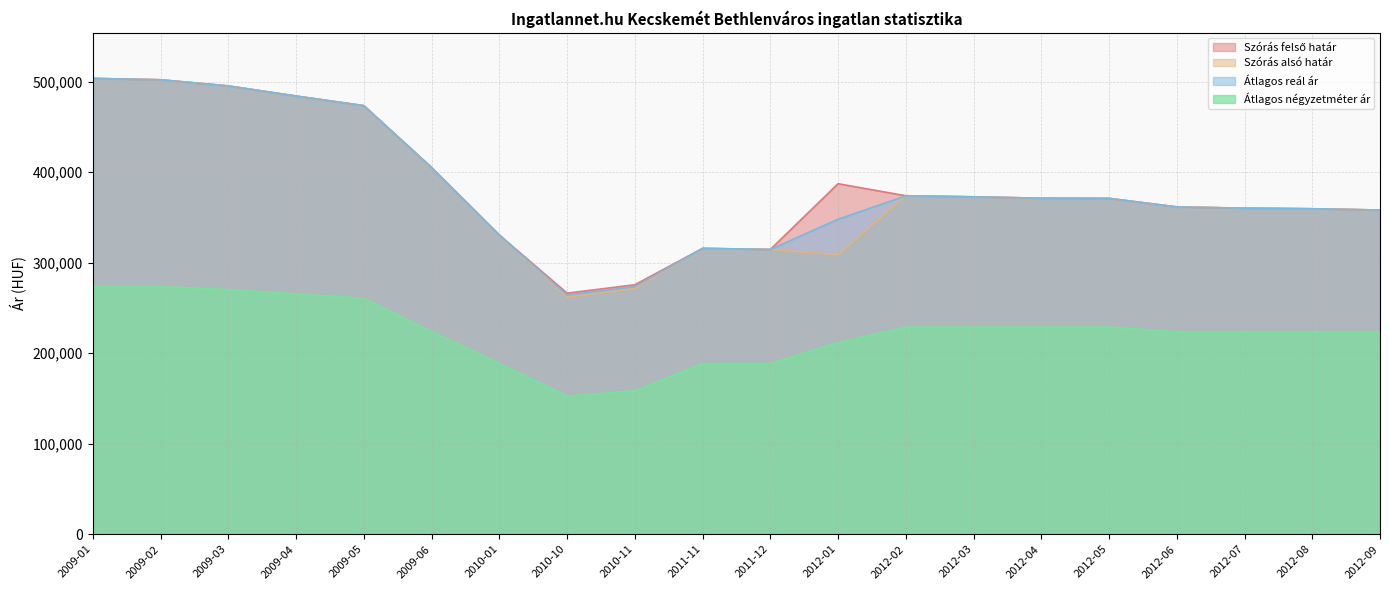

Which has a higher value, 2012-01 or 2010-11?

2012-01